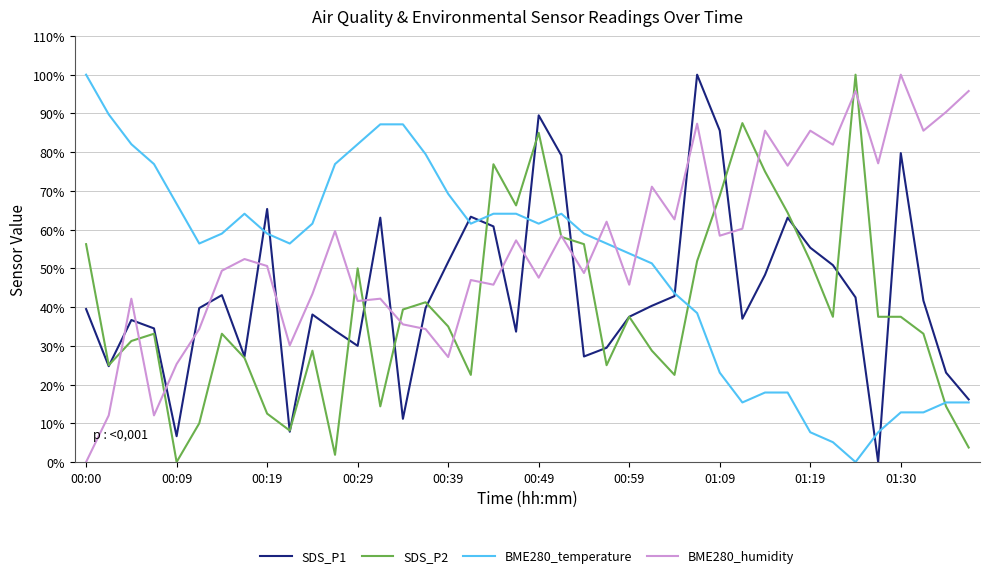

What is the highest value of the SDS_P2 series?

100.0